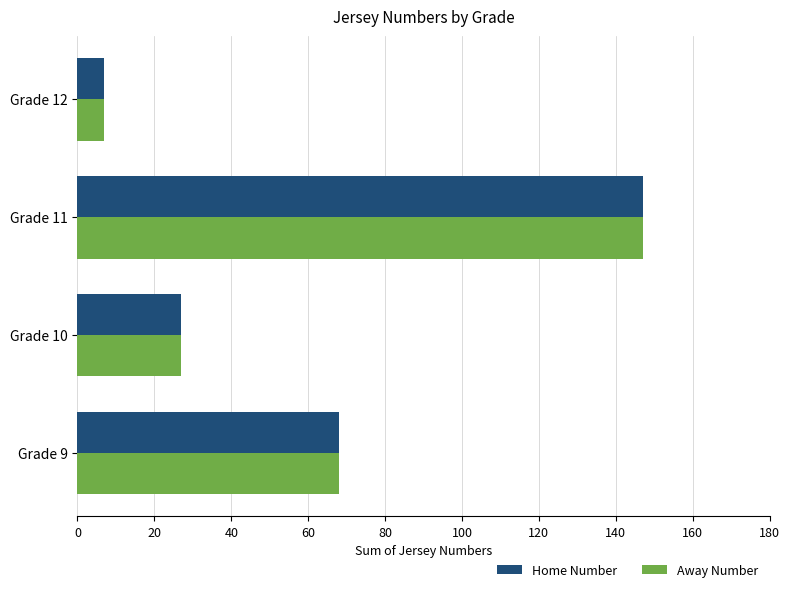

List the labels in order of Away Number value, largest first.

Grade 11, Grade 9, Grade 10, Grade 12